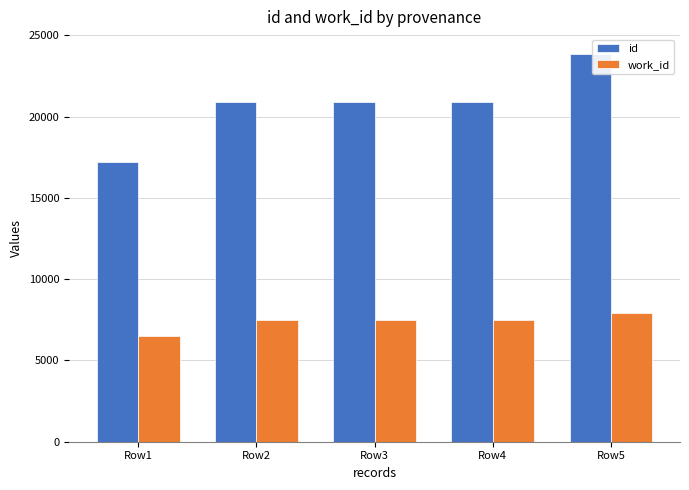

The id series shows 30002 at Row3. True or false?

False